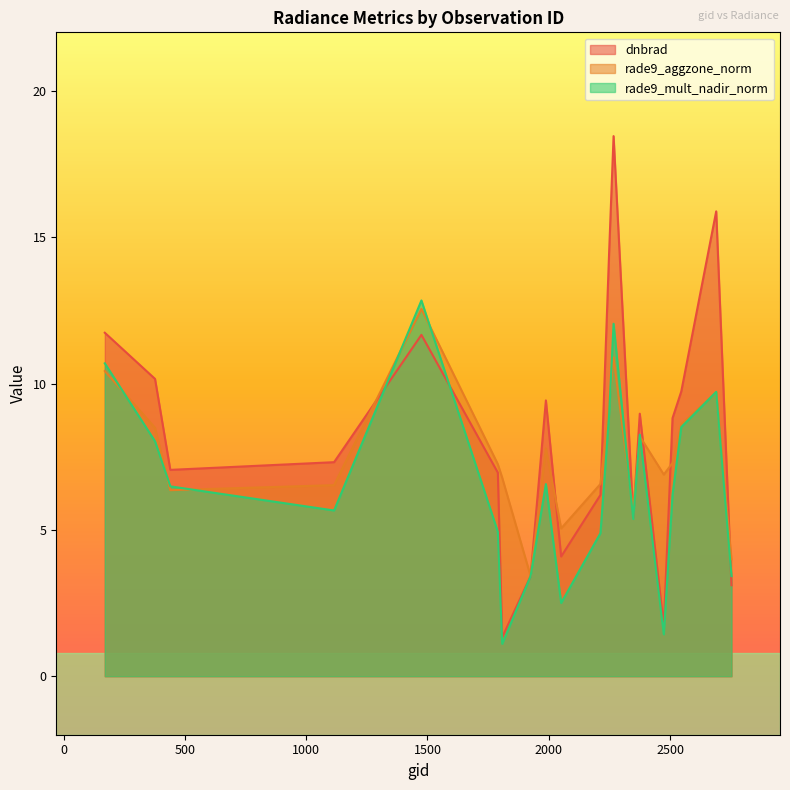

The rade9_aggzone_norm series shows 4.3 at 2249. True or false?

False